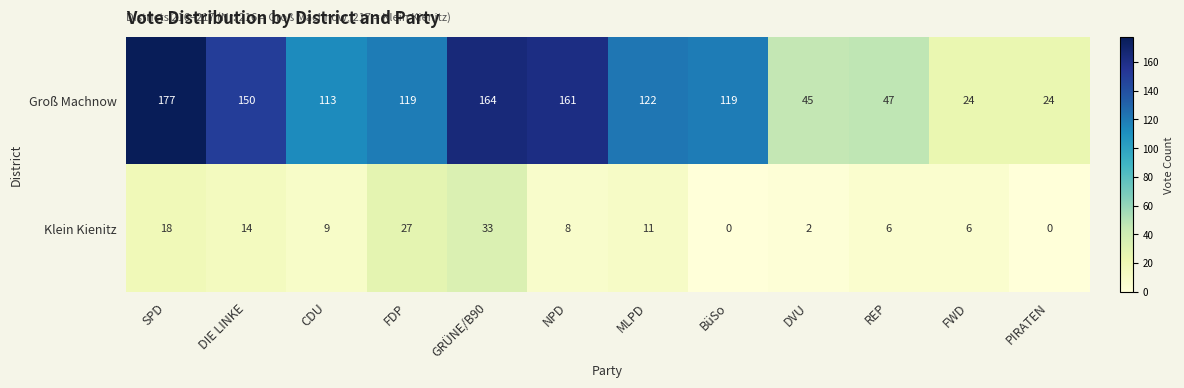

List the series in order of their peak value, highest first.

Groß Machnow, Klein Kienitz